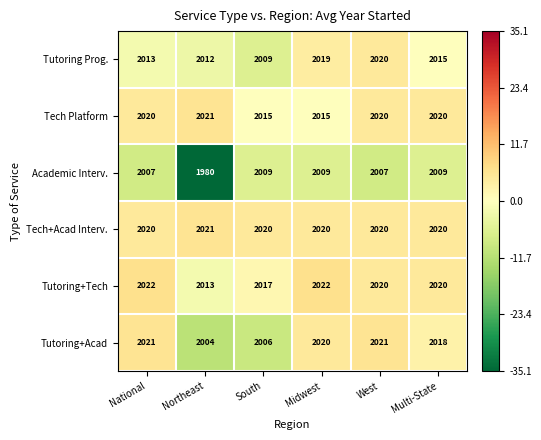

Between National and Northeast, which series saw the biggest shift?

Academic Interv.